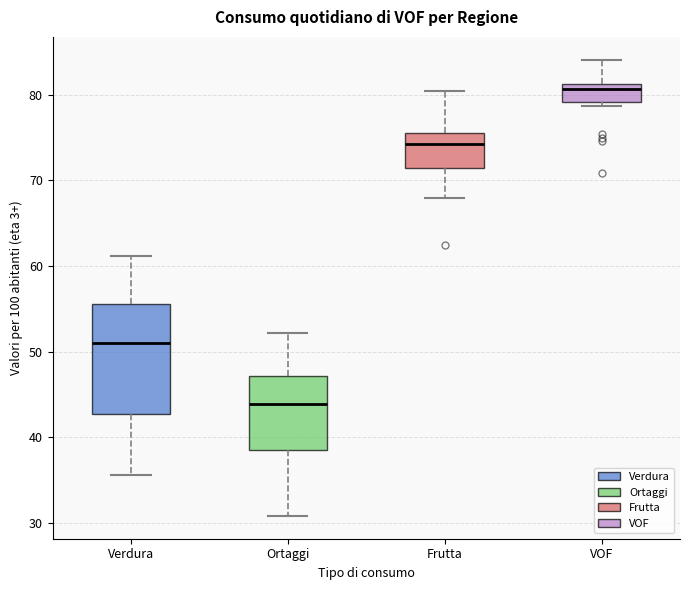

Reading left to right, transcribe this box plot: for each box, give where its median line is, the range the box spans, and where its two whiskers end, as read against the y-axis. The values are not printed on the chart, so give them approximately, as read against the axis.

Verdura: median 51, box 43 to 56, whiskers 36 to 61
Ortaggi: median 44, box 39 to 47, whiskers 31 to 52
Frutta: median 74, box 72 to 76, whiskers 68 to 81
VOF: median 81 (just below the box's upper edge), box 79 to 81, whiskers 79 (just below the box's lower edge) to 84